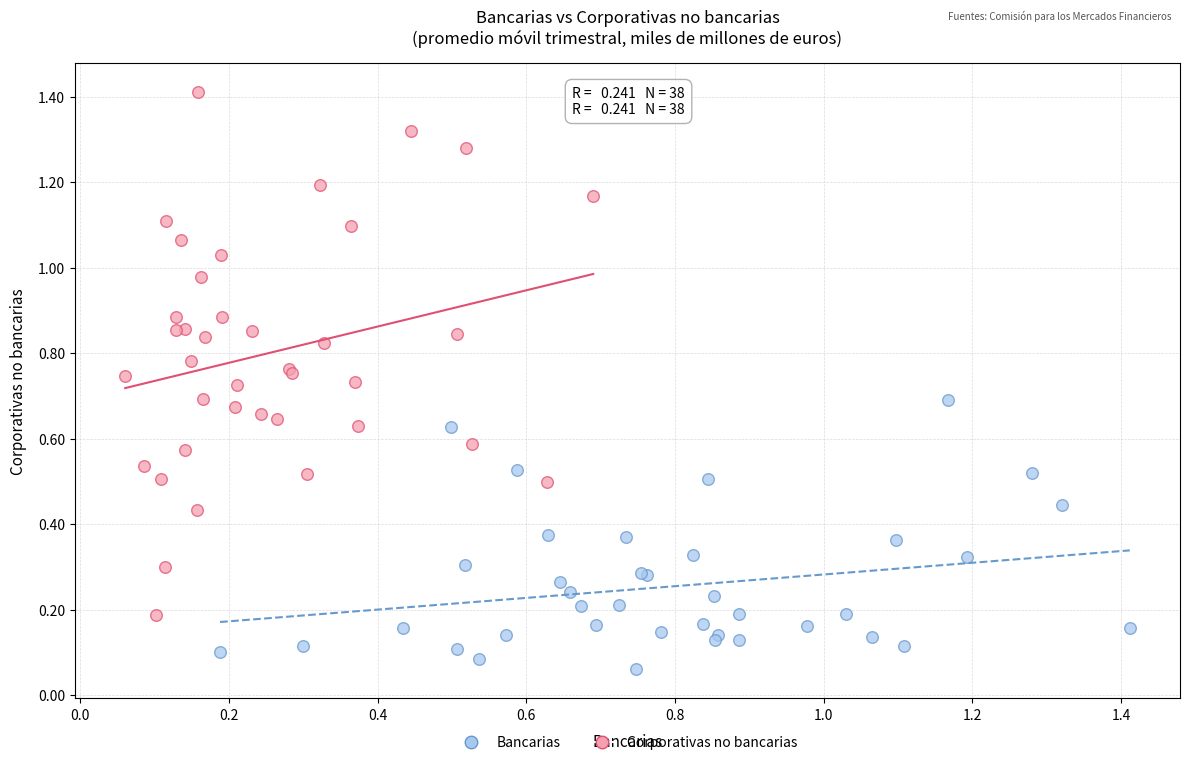

Which series contains the lowest Y value?

Bancarias